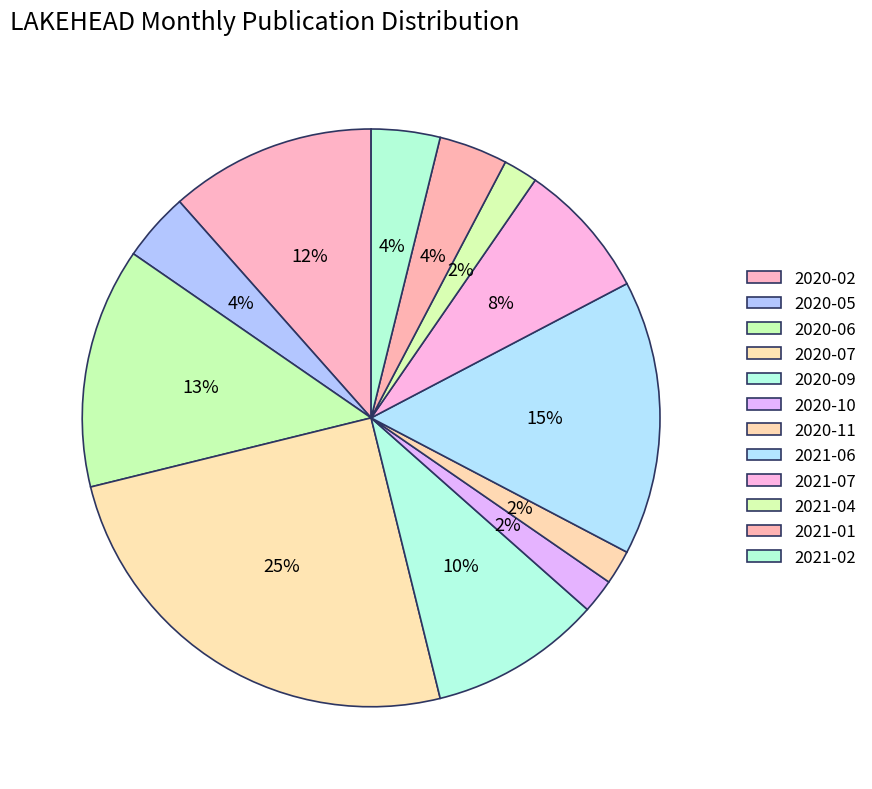

Combined, do 2021-07 and 2021-01 account for over 50%?

No